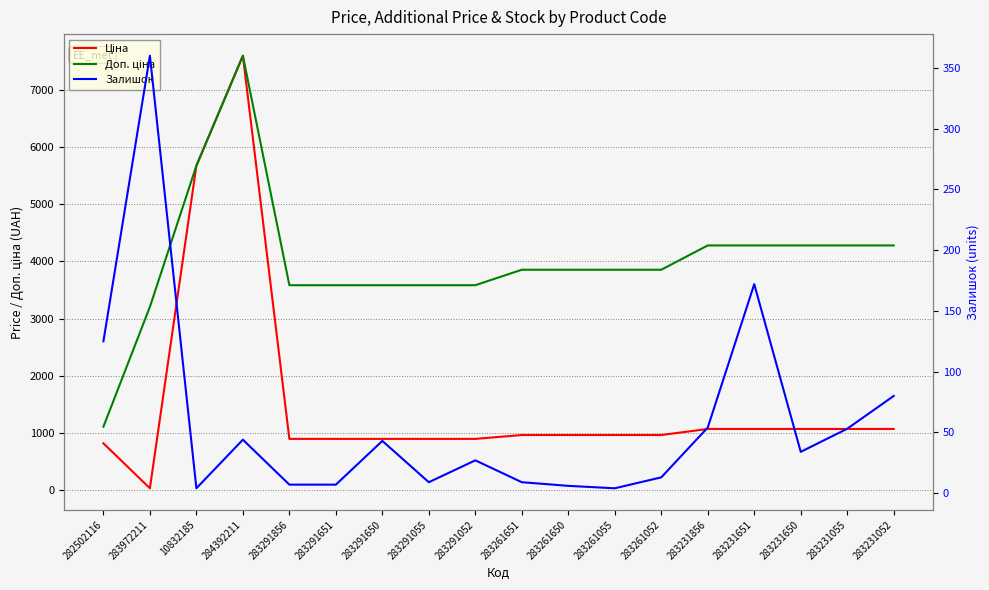

What value does the Ціна series have at 283291650?

895.9